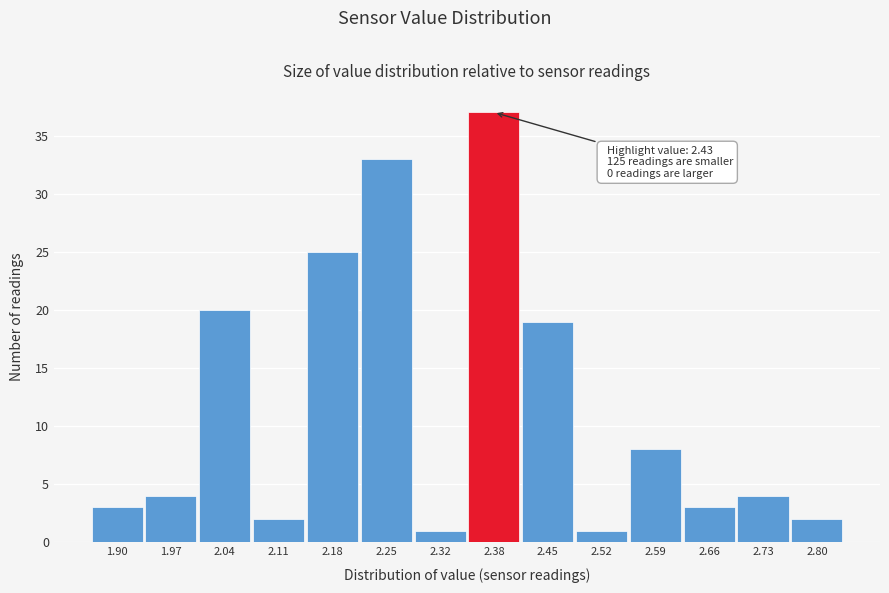

Reading left to right, what are all the values shown in this chart?

3	4	20	2	25	33	1	37	19	1	8	3	4	2